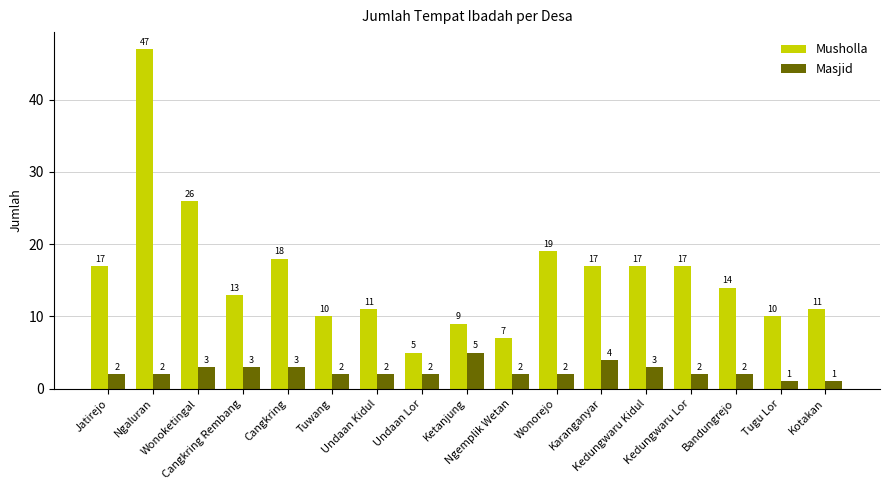

List the series in order of their overall mean, highest first.

Musholla, Masjid